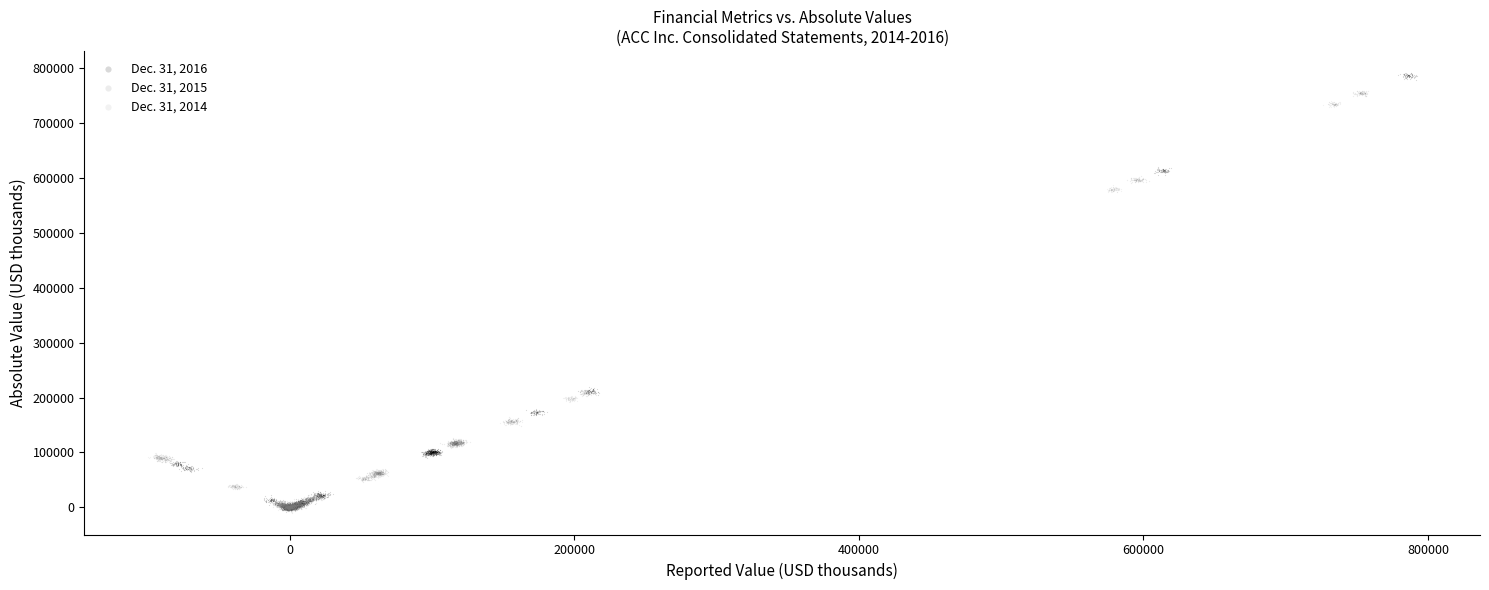

What are all the series names shown in the legend?

Dec. 31, 2016, Dec. 31, 2015, Dec. 31, 2014